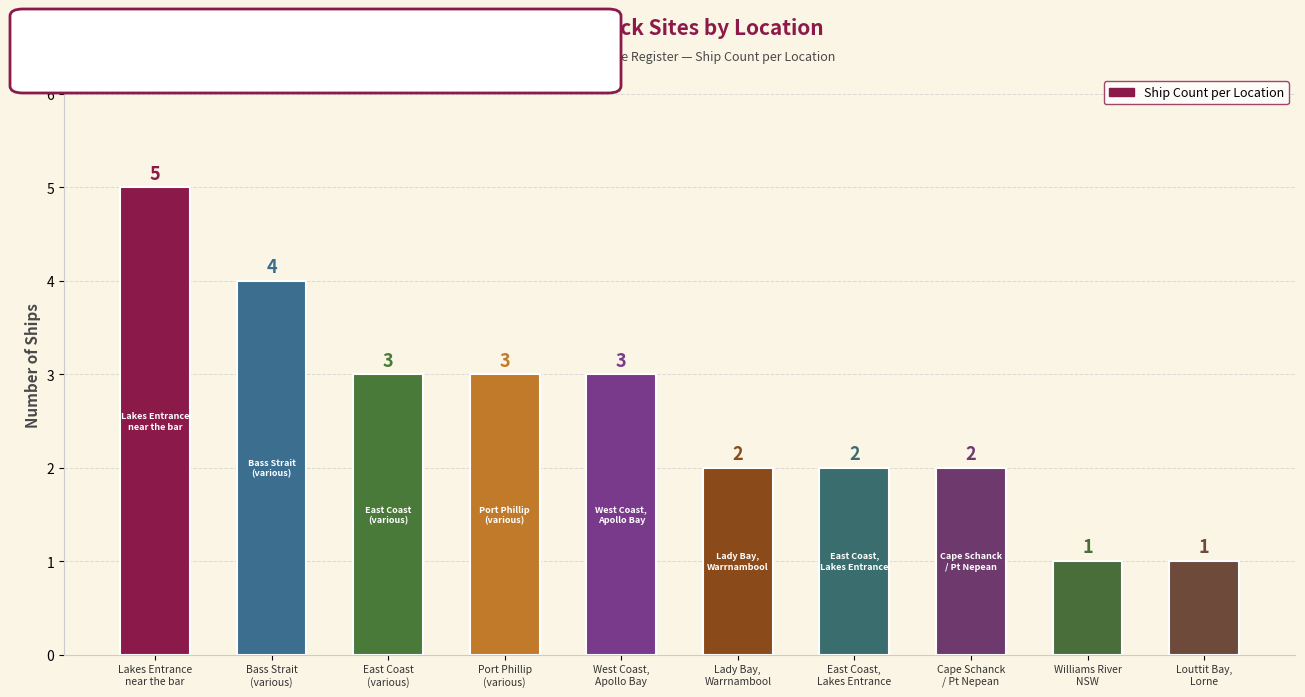

What position from the left is Bass Strait
(various)?

2